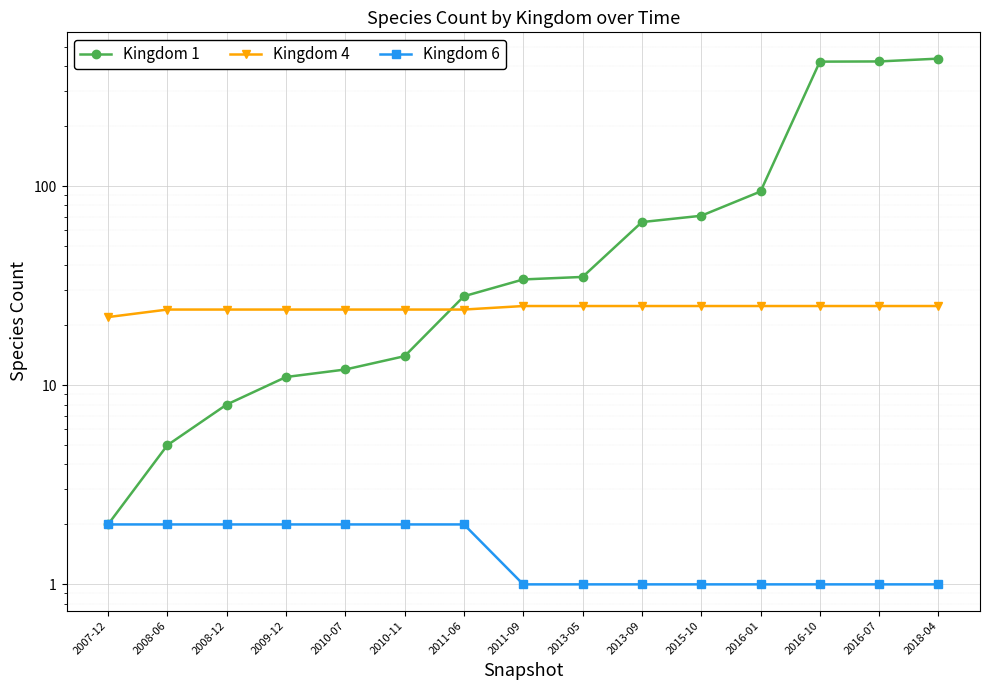

What are all the series names shown in the legend?

Kingdom 1, Kingdom 4, Kingdom 6